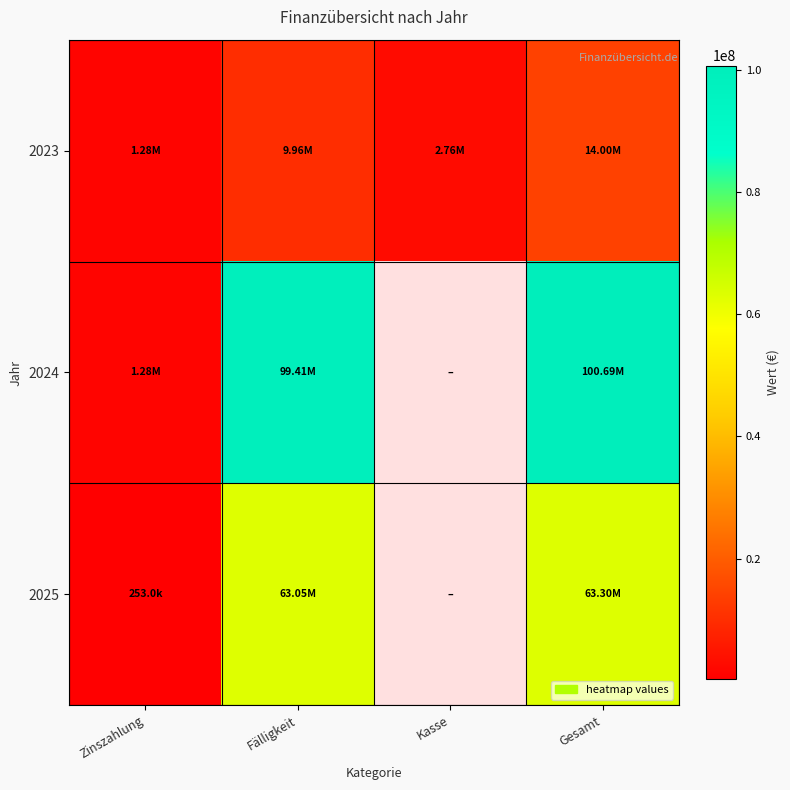

At Fälligkeit, list the series in order from largest to smallest.

2024, 2025, 2023